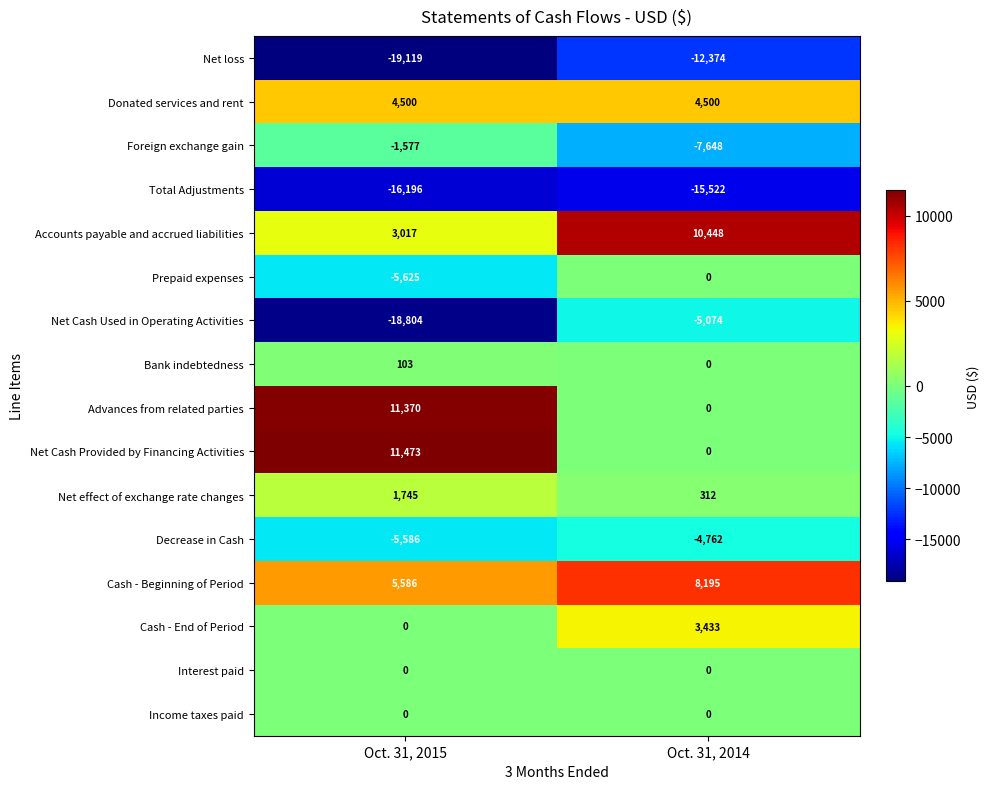

What is the smallest value displayed?

-19119